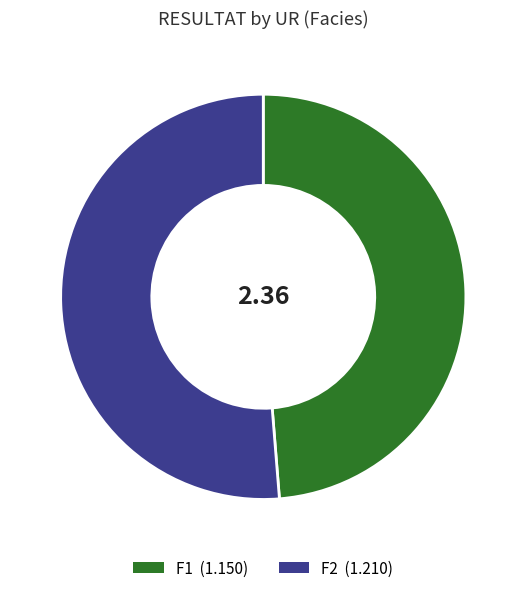

Does any single category account for the majority?

Yes